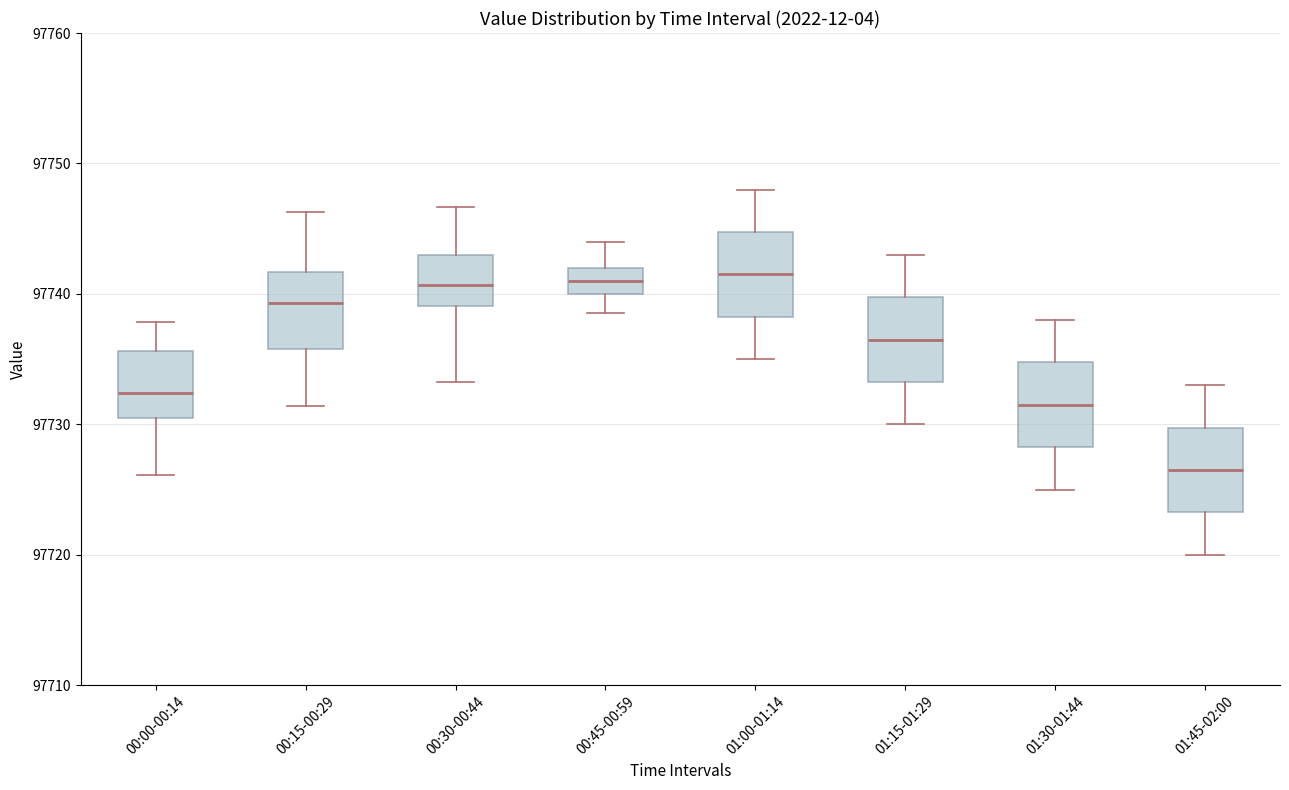

Reading left to right, transcribe this box plot: for each box, give where its median line is, the range the box spans, and where its two whiskers end, as read against the y-axis. The values are not printed on the chart, so give them approximately, as read against the axis.

00:00-00:14: median 97732, box 97730 to 97736, whiskers 97726 to 97738
00:15-00:29: median 97739, box 97736 to 97742, whiskers 97731 to 97746
00:30-00:44: median 97741, box 97739 to 97743, whiskers 97733 to 97747
00:45-00:59: median 97741, box 97740 to 97742, whiskers 97739 to 97744
01:00-01:14: median 97742, box 97738 to 97745, whiskers 97735 to 97748
01:15-01:29: median 97737, box 97733 to 97740, whiskers 97730 to 97743
01:30-01:44: median 97732, box 97728 to 97735, whiskers 97725 to 97738
01:45-02:00: median 97727, box 97723 to 97730, whiskers 97720 to 97733